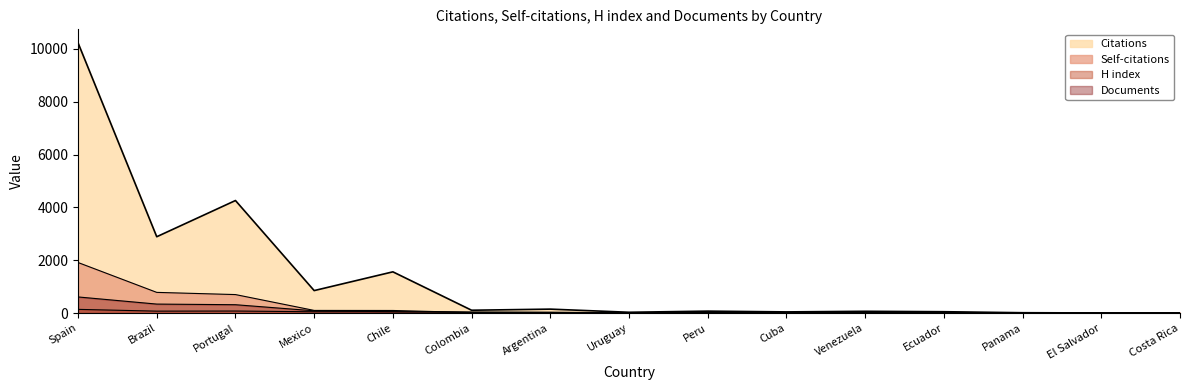

What are all the series names shown in the legend?

Citations, Self-citations, H index, Documents